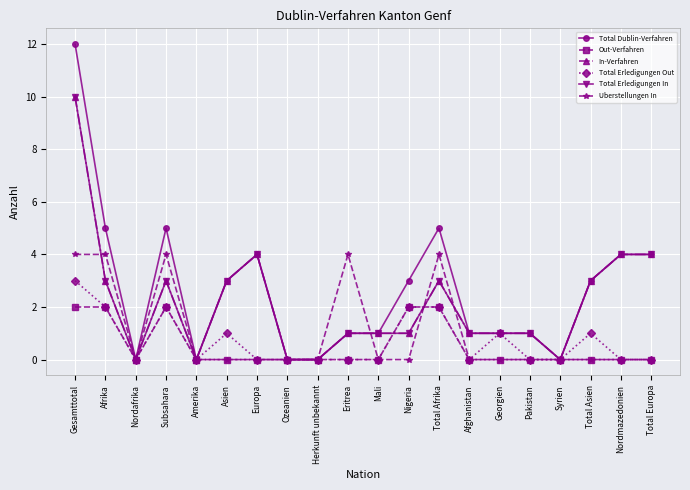

Does the chart have visible grid lines?

Yes